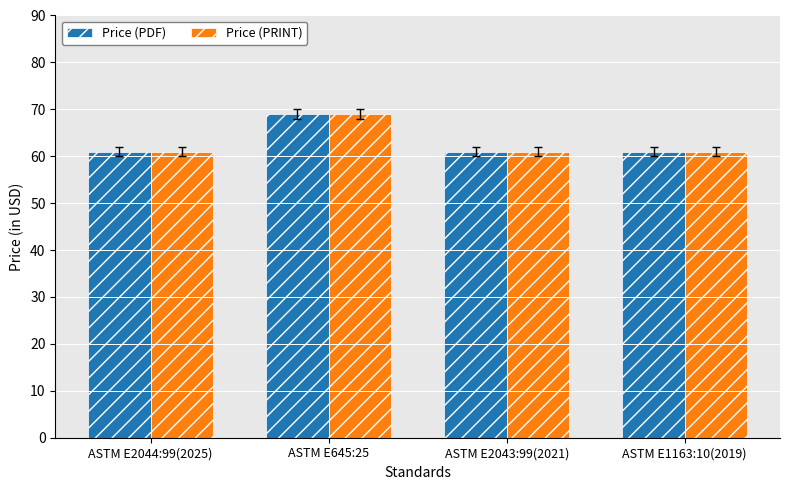

Are the bars horizontal?

No